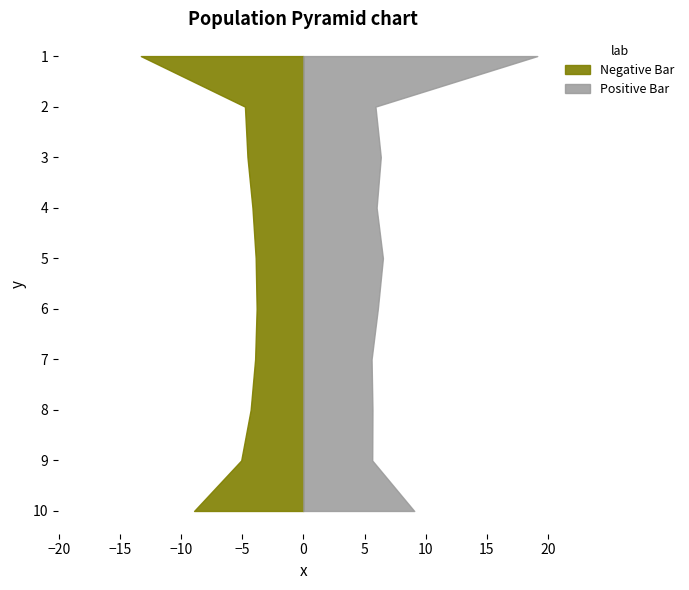

True or false: Feb has a value of 1.3 at pct25.

False